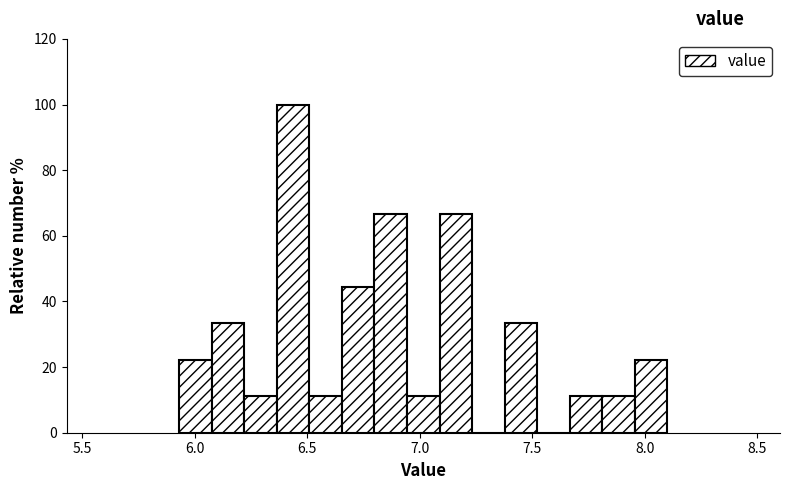

Read against the x-axis, roughly where is the centre of the tallest bar?

6.45